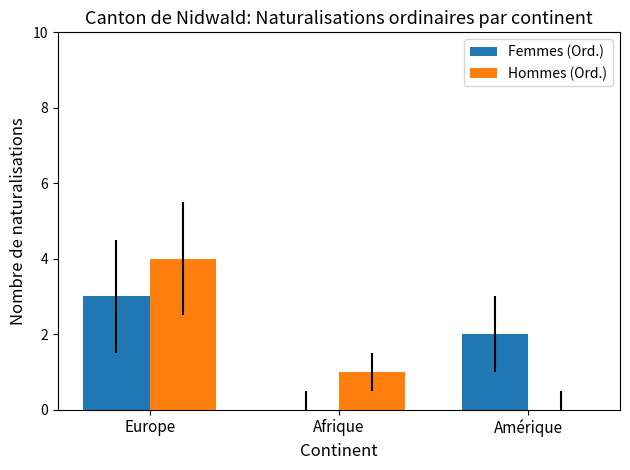

What is the sum of the Femmes (Ord.) values at Europe and Amérique?

5